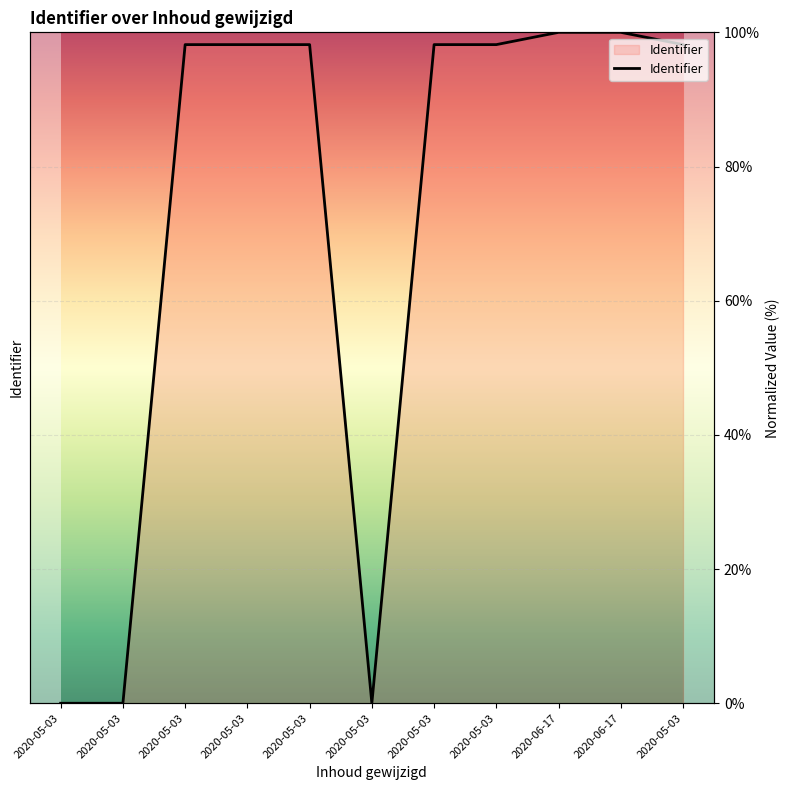

How many lines are shown in the chart?

1